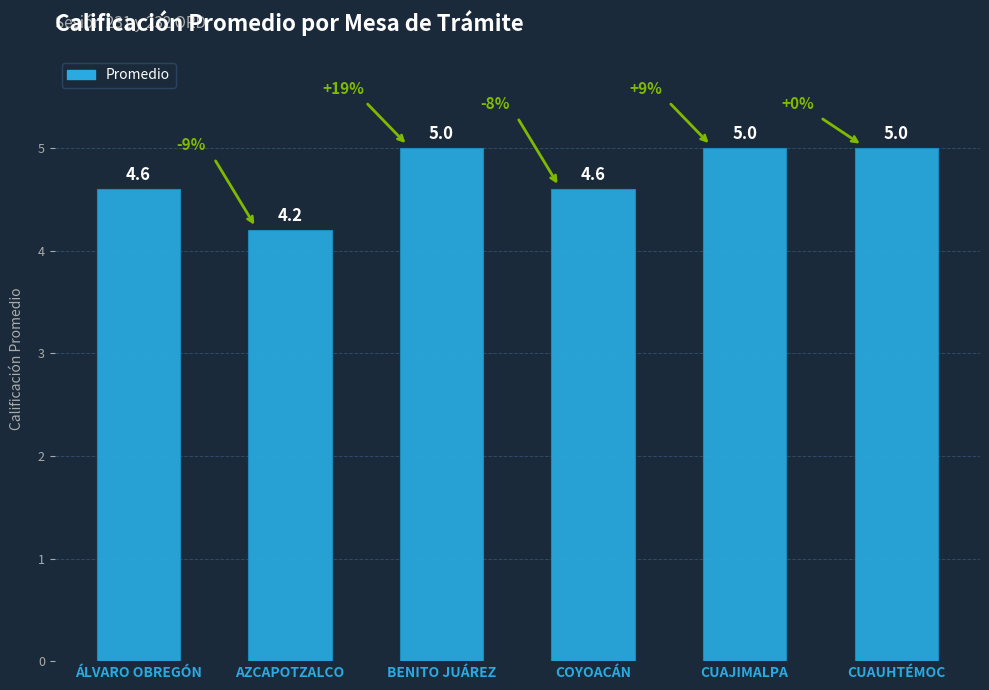

What is the difference between the second highest and minimum values?

0.8